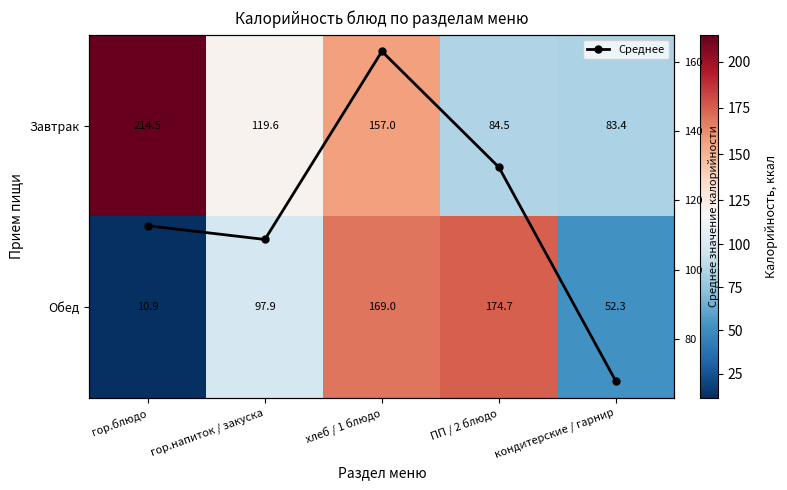

The Среднее series shows 76.1 at ПП / 2 блюдо. True or false?

False